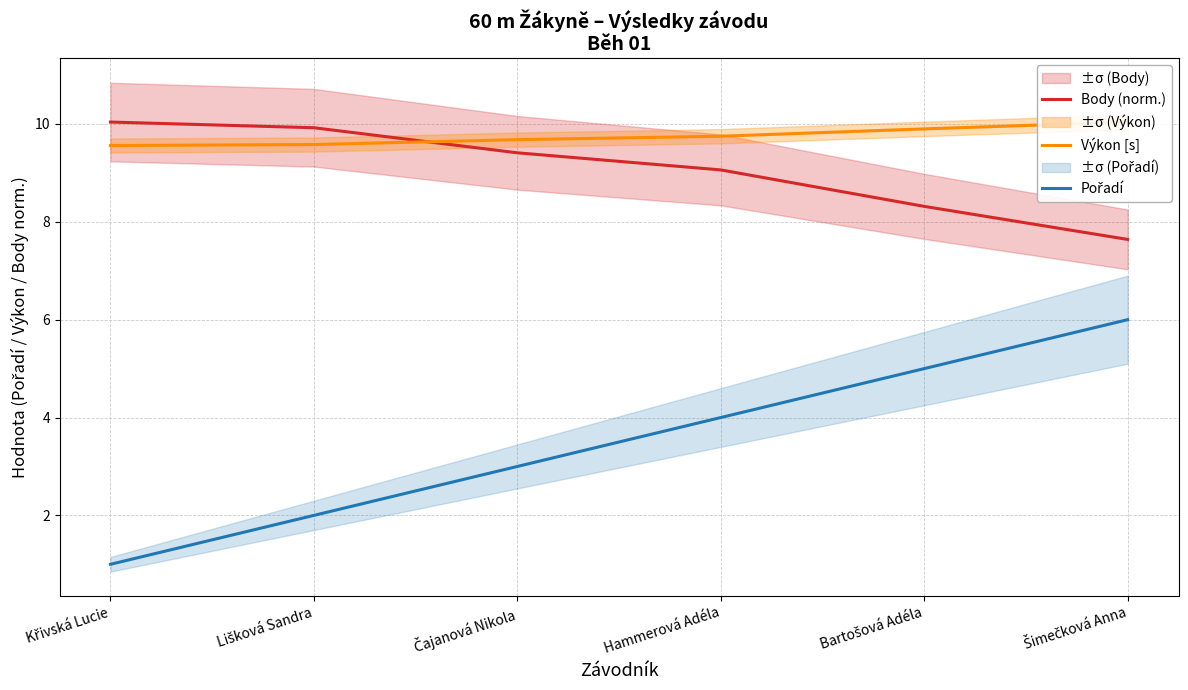

Which series changed the most between Lišková Sandra and Šimečková Anna?

Pořadí